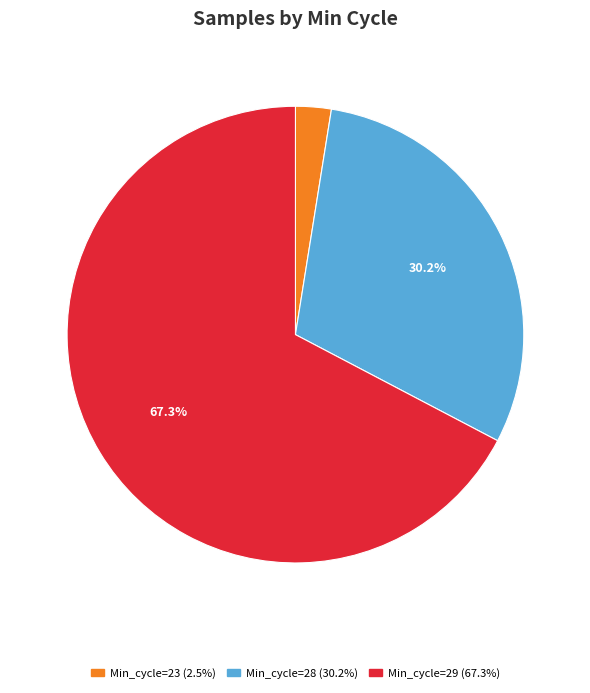

How many segments does this pie chart have?

3